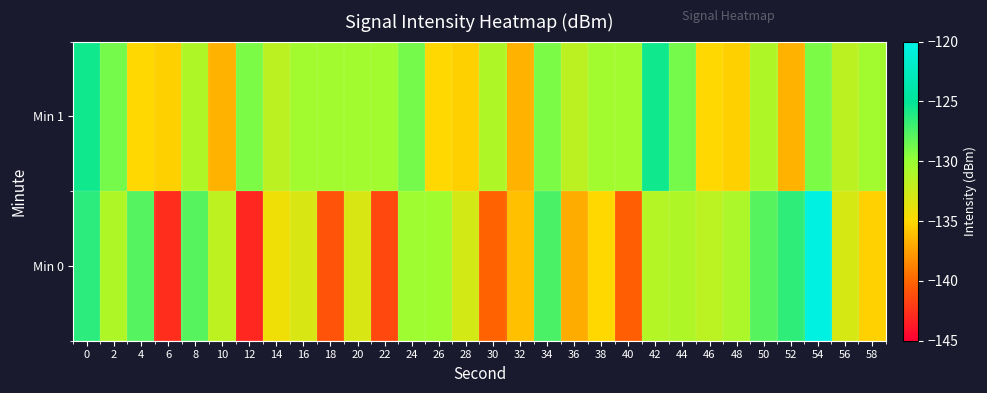

Which category has the lowest value across all series?

12